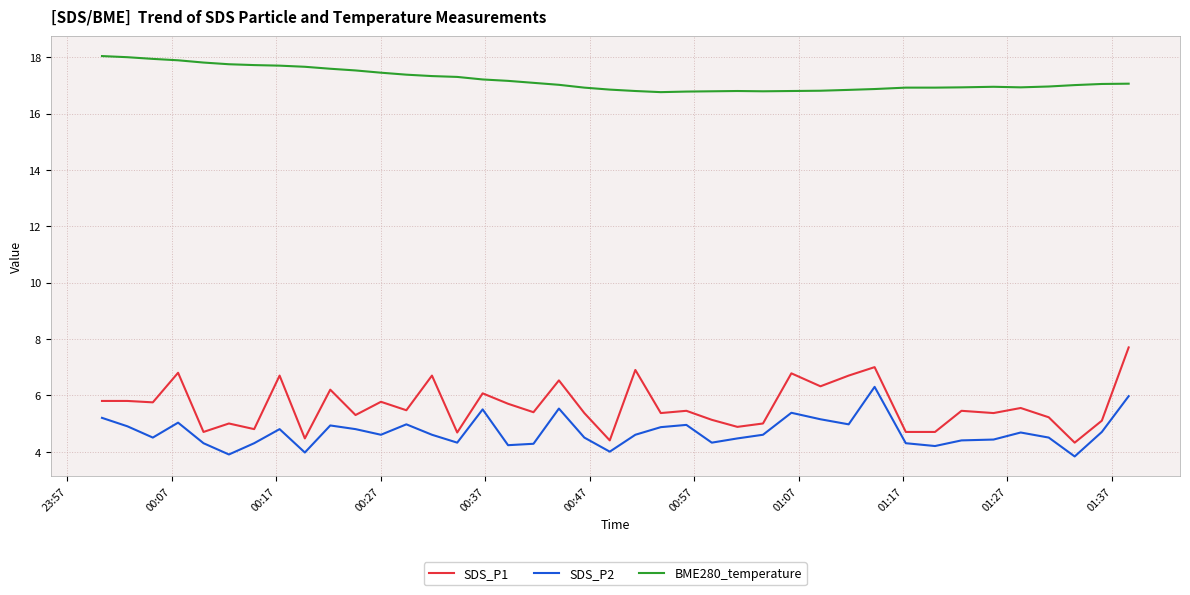

Which series has the largest total across all categories?

BME280_temperature